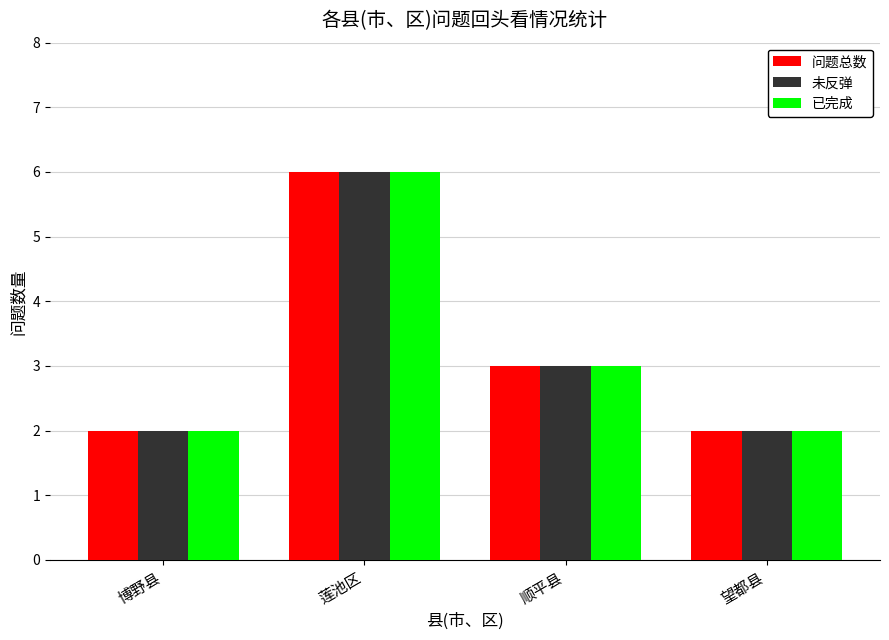

What is the value of the 已完成 bar at the 4th from the left?

2